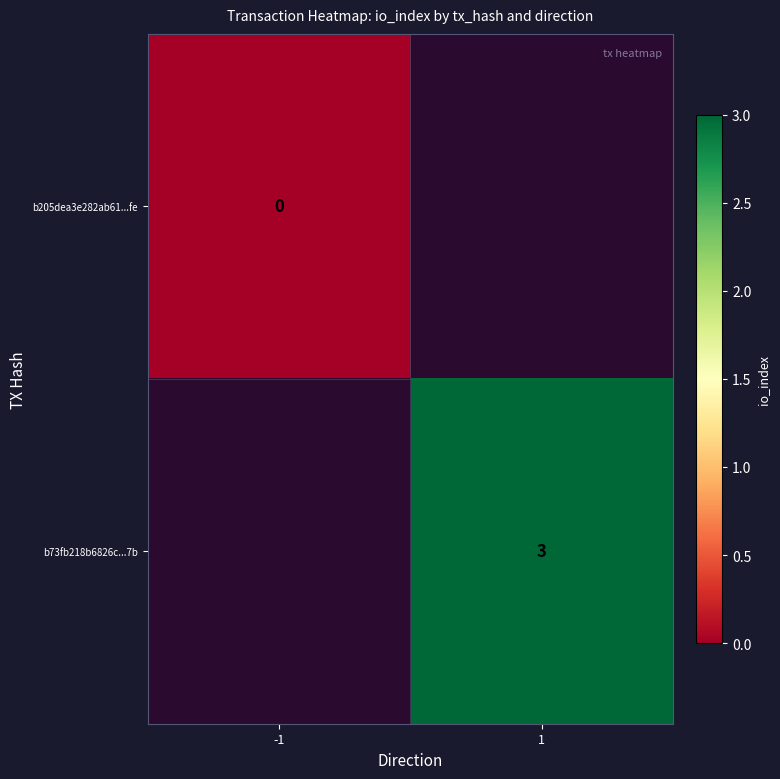

True or false: b73fb218b6826c...7b has a value of 1 at 1.

False